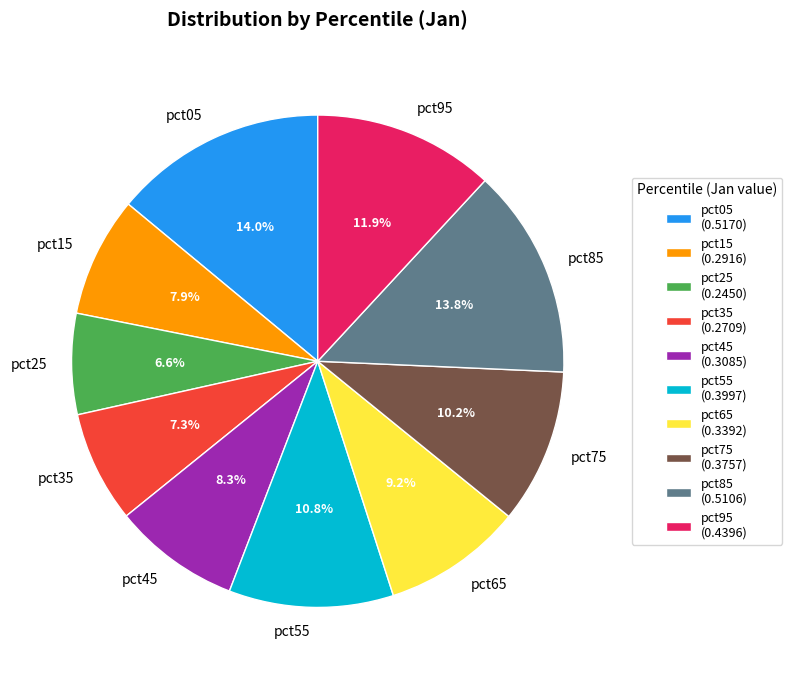

To the nearest percent, what portion does pct75 represent?

10%